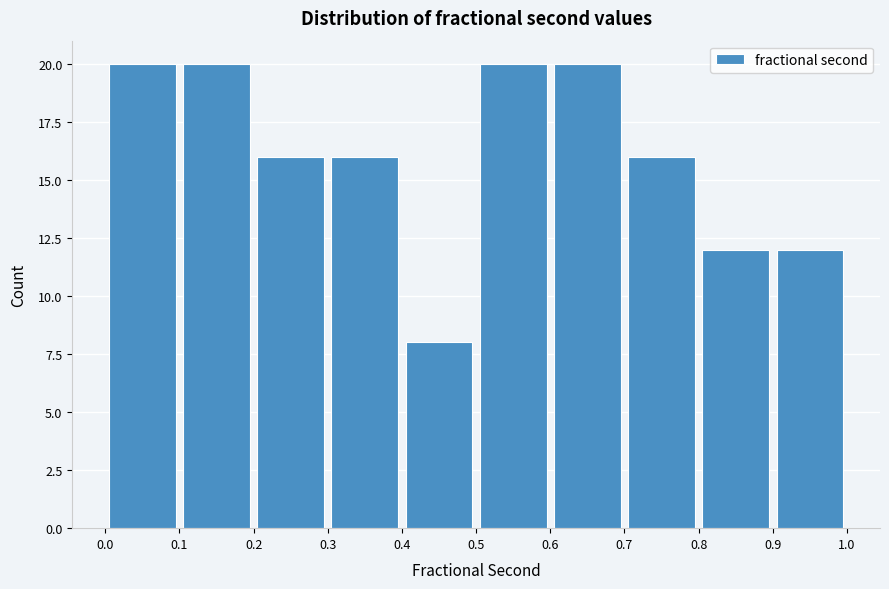

Reading left to right, transcribe this chart: for each bar, give the range it covers on the x-axis and its height. The values are not printed on the chart, so give them approximately, as read against the axis.

0.0 to 0.1: 20
0.1 to 0.2: 20
0.2 to 0.3: 16
0.3 to 0.4: 16
0.4 to 0.5: 8
0.5 to 0.6: 20
0.6 to 0.7: 20
0.7 to 0.8: 16
0.8 to 0.9: 12
0.9 to 1.0: 12